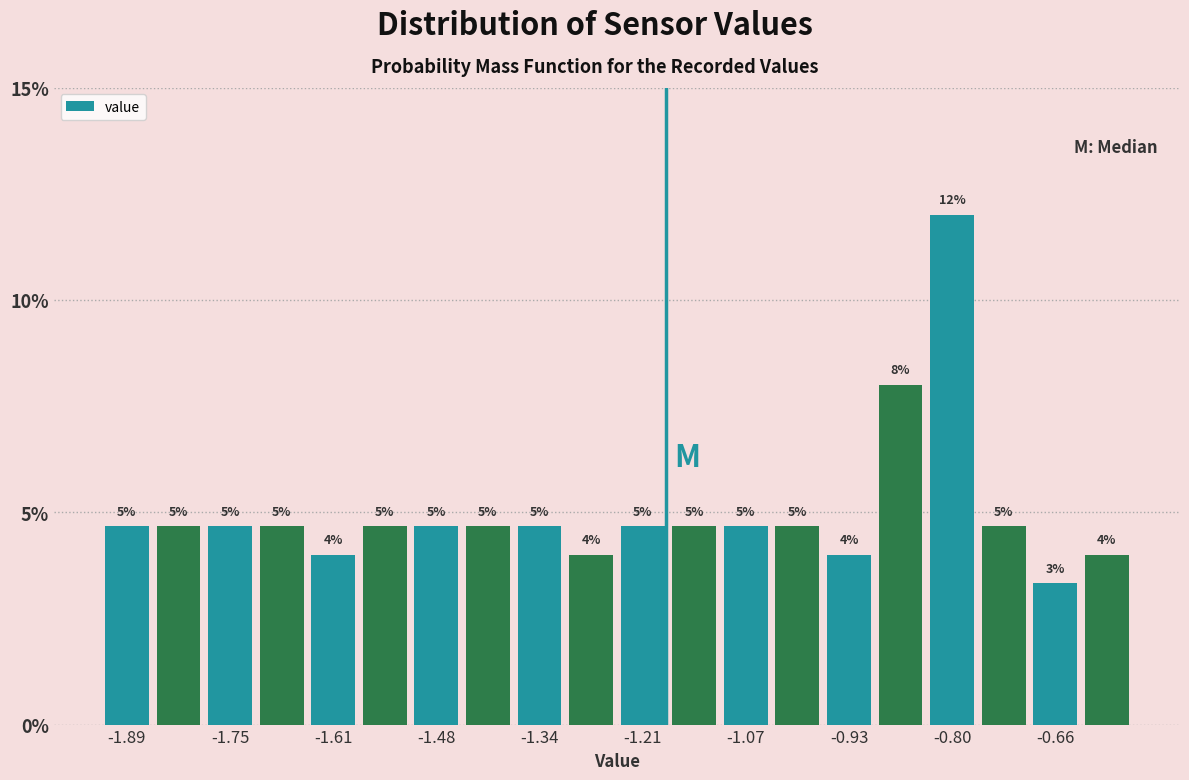

Read against the x-axis, roughly where is the centre of the tallest bar?

-0.80